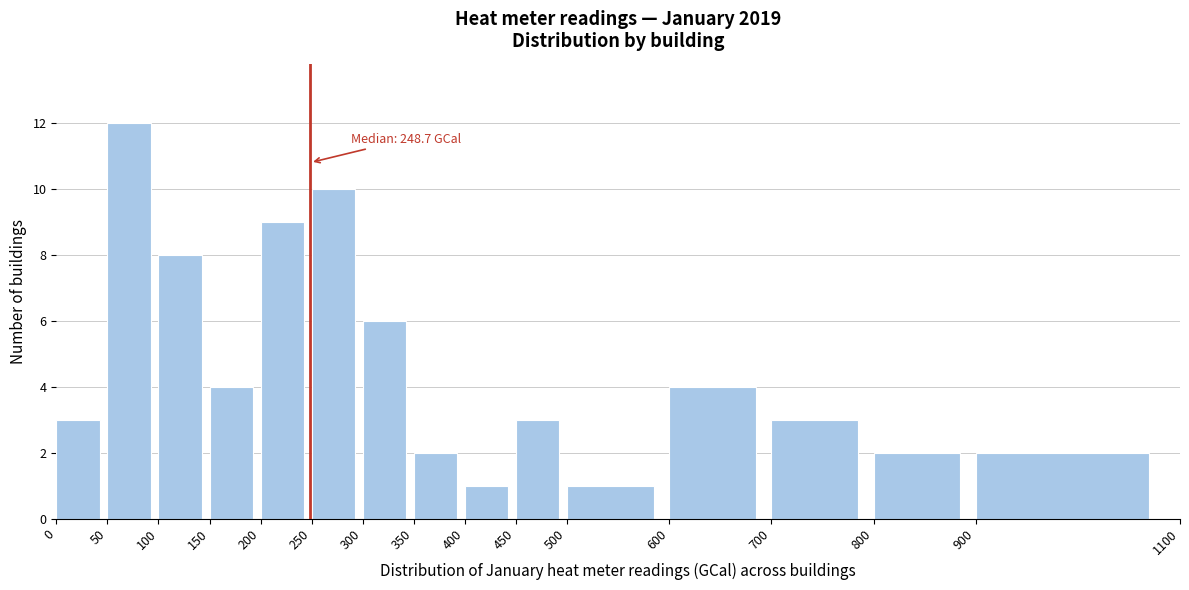

Which range on the x-axis has the tallest bar?

50 to 100